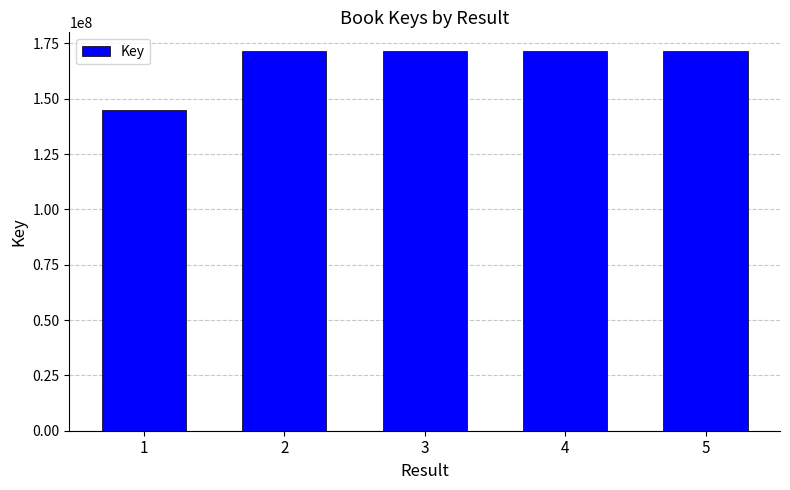

What is the minimum value shown in the chart?

144872062